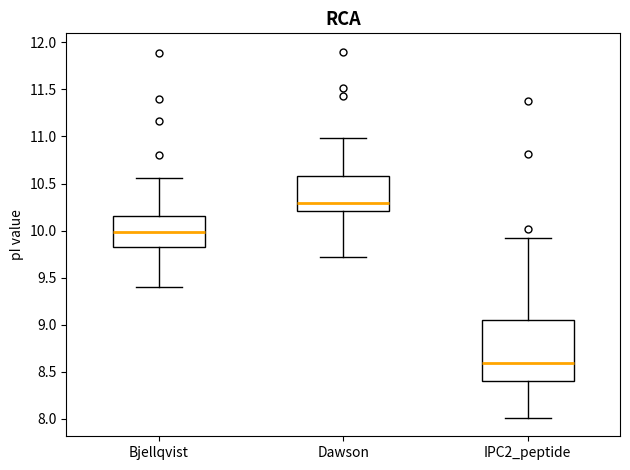

Which box has the lowest median line?

IPC2_peptide